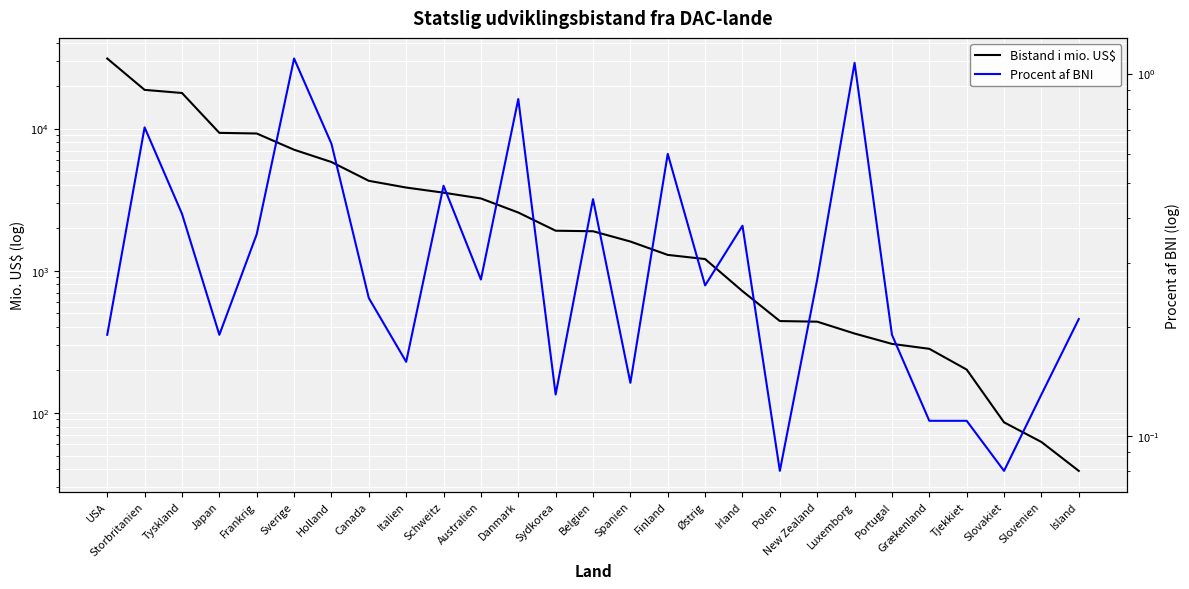

What is the average value of the Procent af BNI series?

0.4